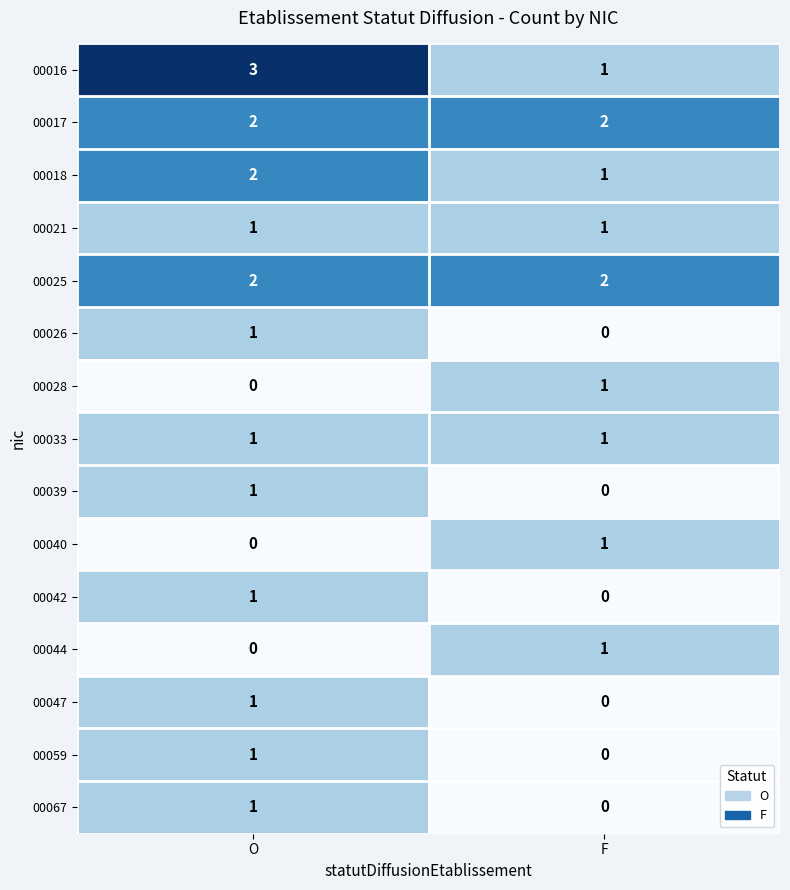

At which category does the chart reach its peak across all series?

O